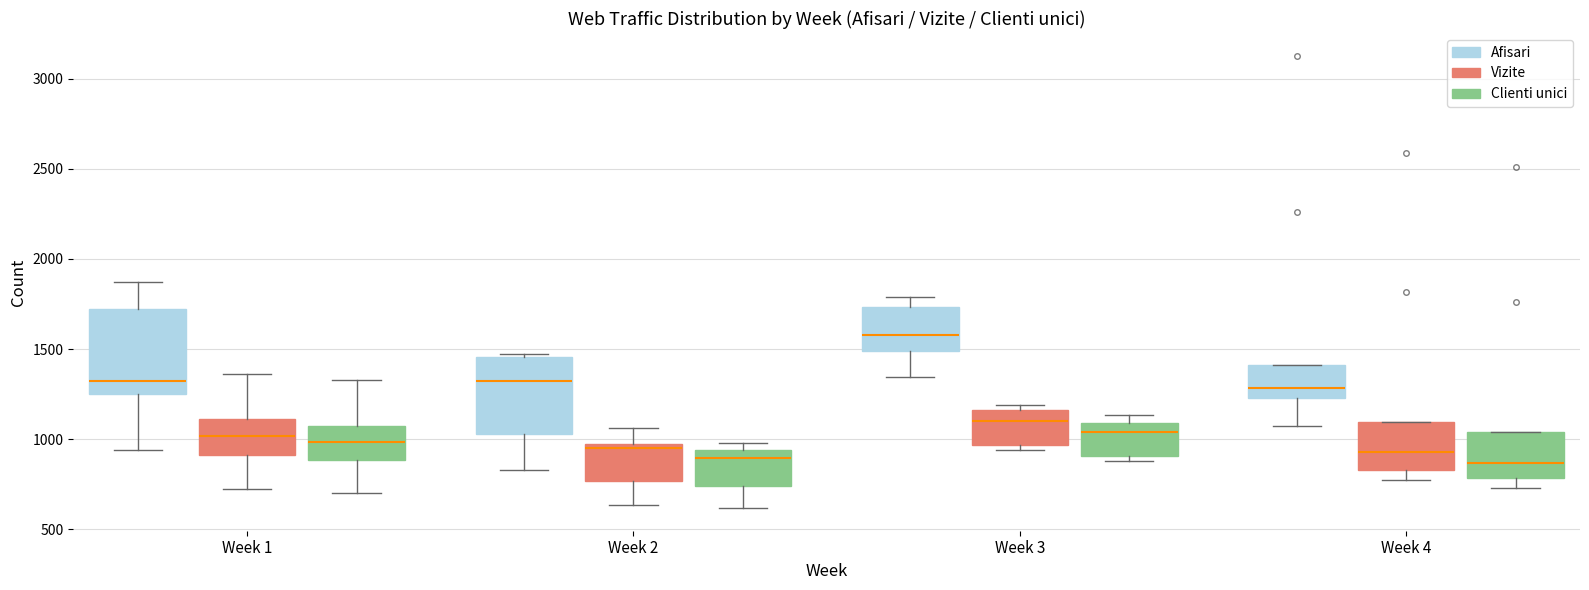

Which box's median line is the highest?

Week 3 (Afisari)